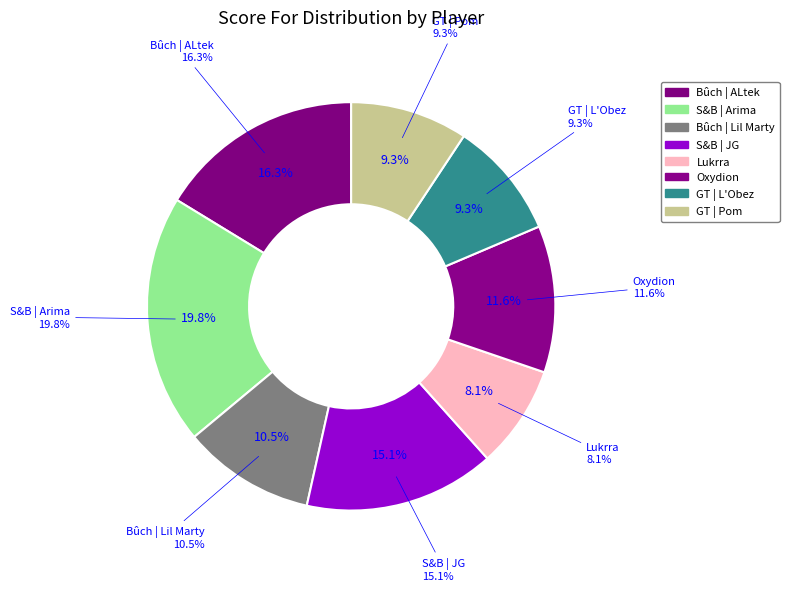

Is there any slice that represents more than half of the pie?

No